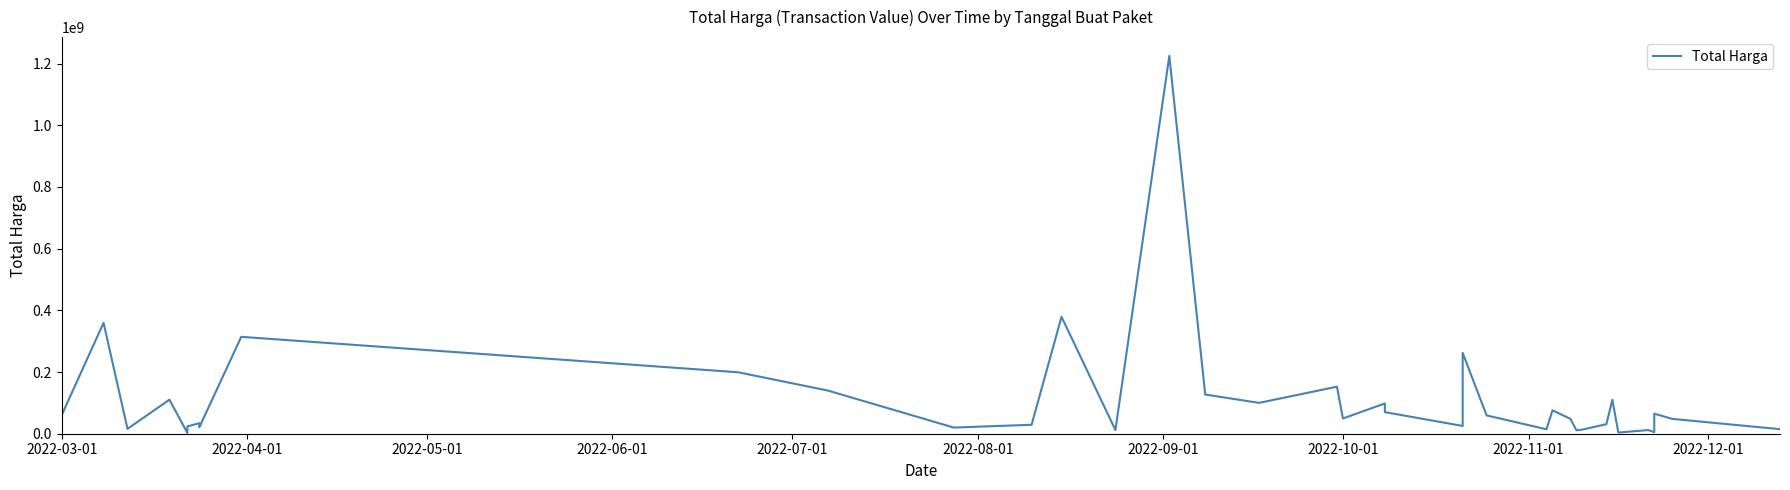

How many data points are above 48140000?

19